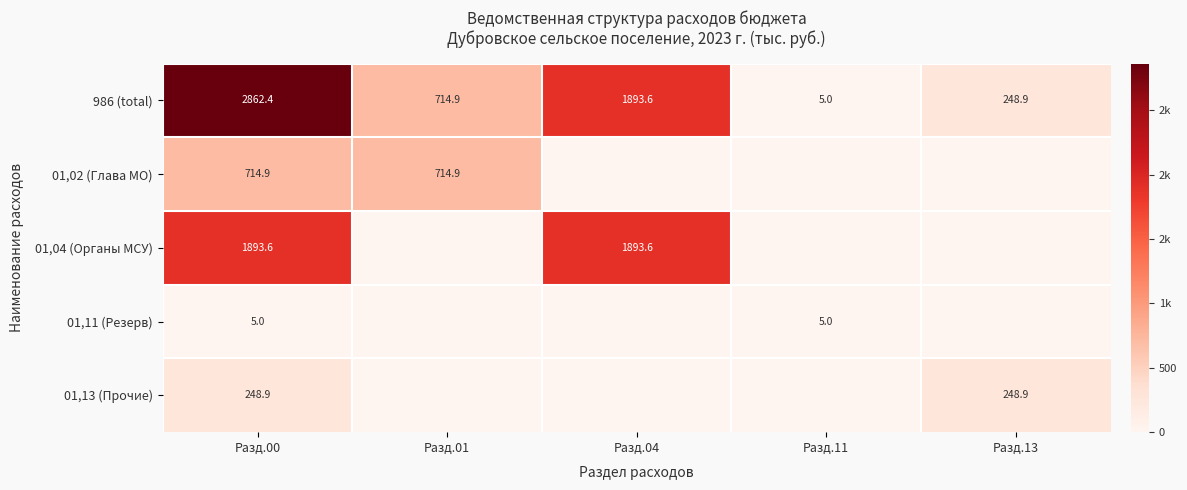

True or false: 986 (total) has a value of 225.1 at Разд.01.

False